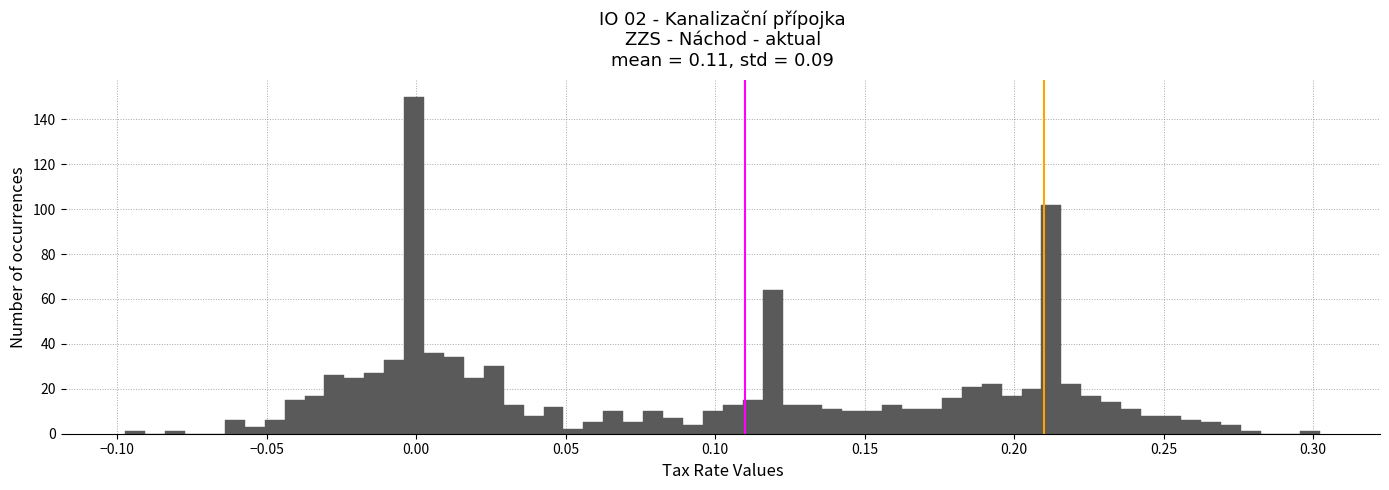

Read against the x-axis, roughly where is the centre of the tallest bar?

0.000